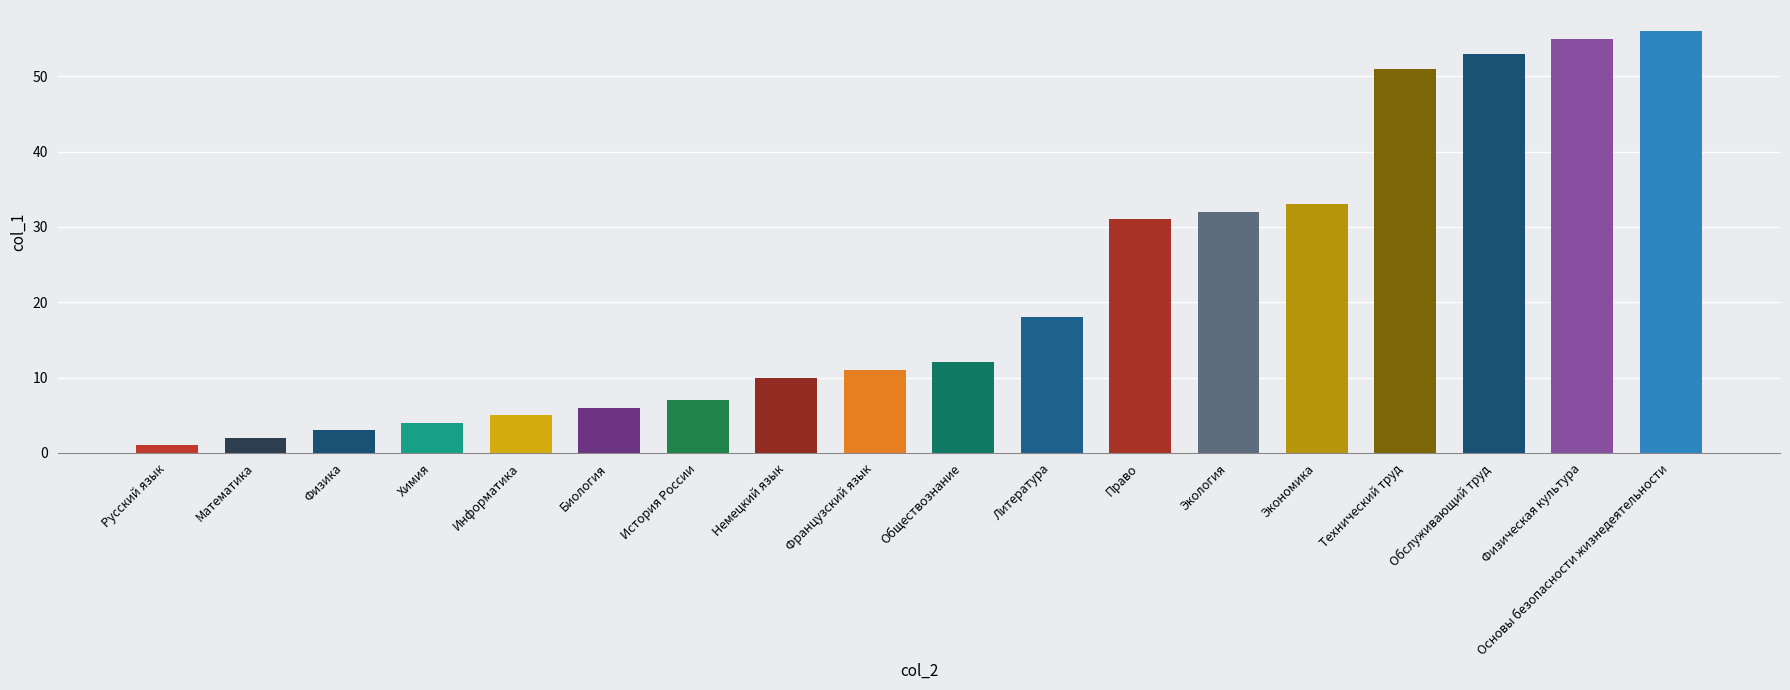

Which has a higher value, Обслуживающий труд or Математика?

Обслуживающий труд